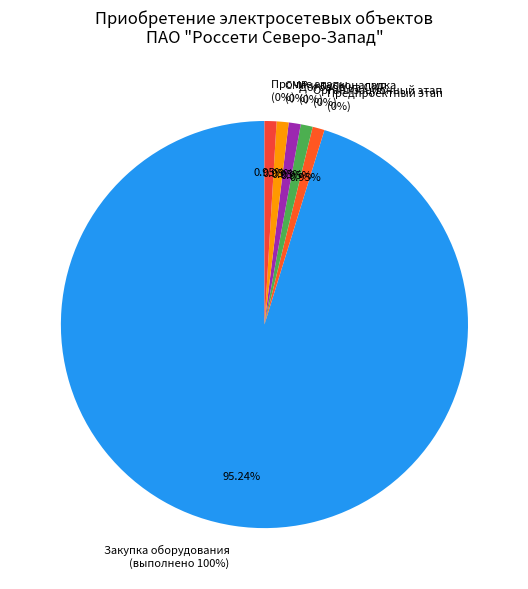

True or false: Получение разрешения на строительство accounts for 1% of the total.

False